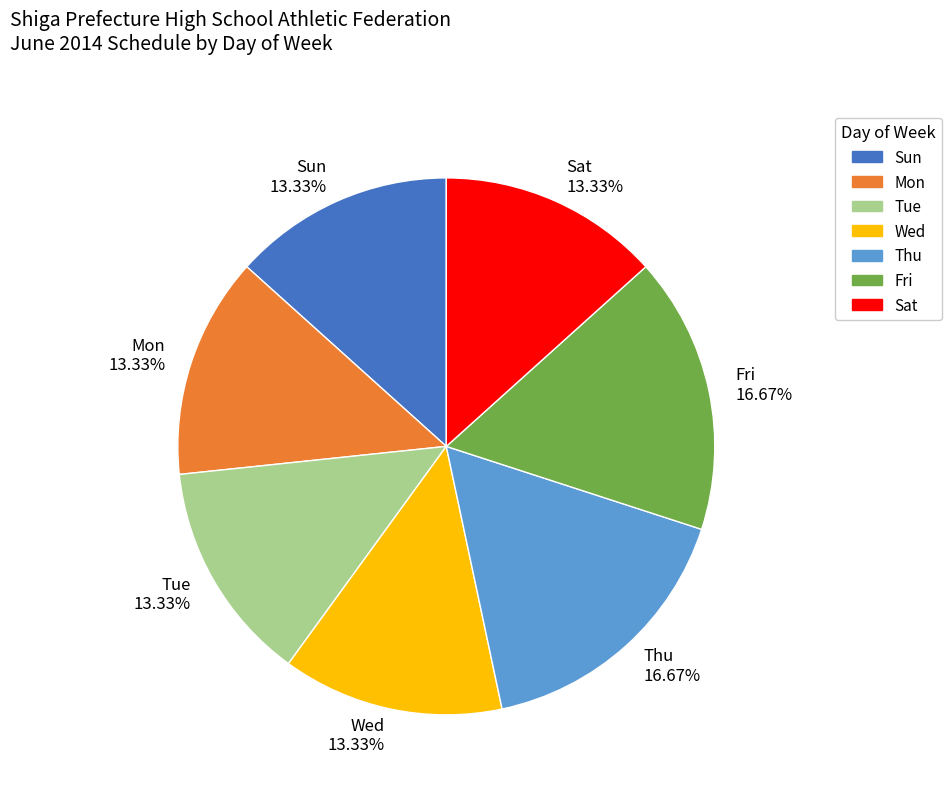

Does Thu account for over 50% of the chart?

No